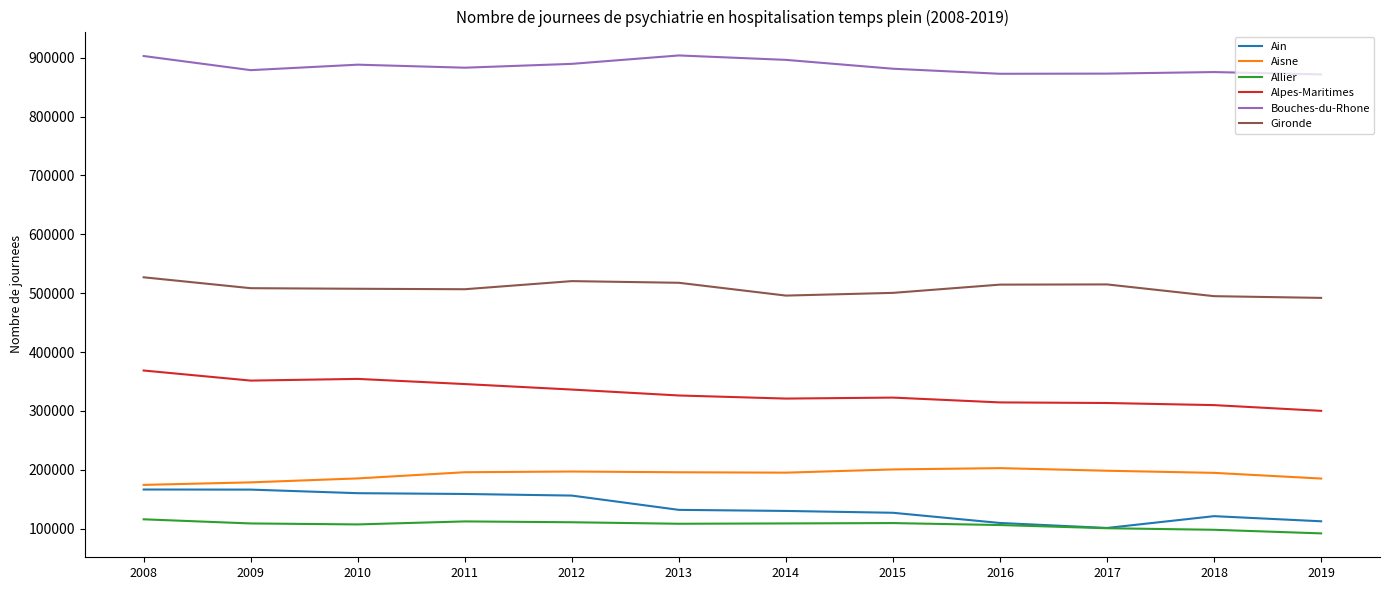

What is the maximum value for Bouches-du-Rhone?

903932